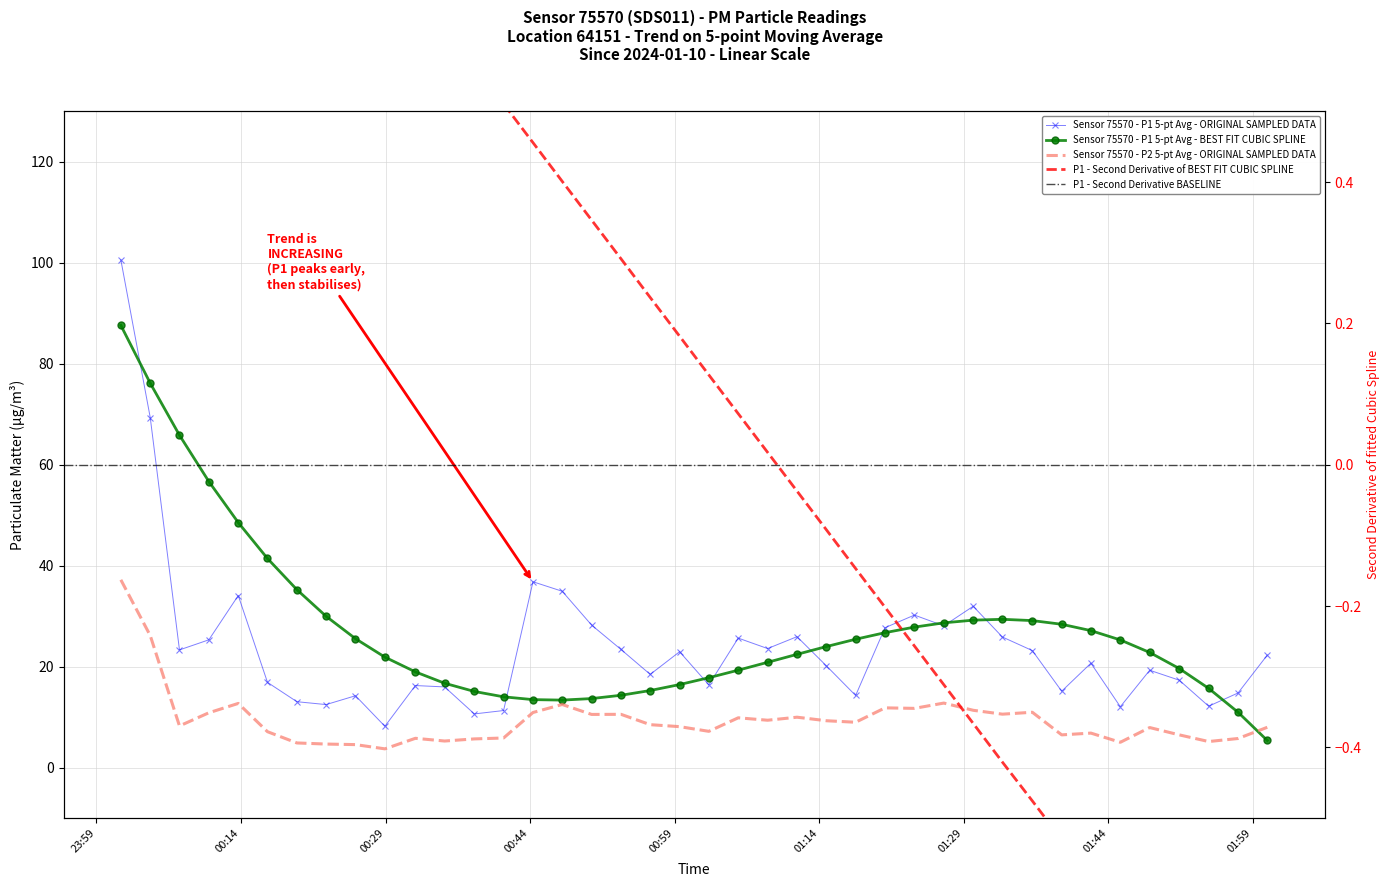

Reading left to right, what are all the values shown in this chart?

P1: 2024-01-10T00:01:32=100.6	2024-01-10T00:04:35=69.3	2024-01-10T00:07:37=23.3	2024-01-10T00:10:40=25.3	2024-01-10T00:13:43=34.1	2024-01-10T00:16:45=16.9	2024-01-10T00:19:48=13.1	2024-01-10T00:22:50=12.5	2024-01-10T00:25:53=14.2	2024-01-10T00:28:56=8.2	2024-01-10T00:32:06=16.3	2024-01-10T00:35:08=16.0	2024-01-10T00:38:13=10.7	2024-01-10T00:41:15=11.3	2024-01-10T00:44:18=36.8	2024-01-10T00:47:20=35.0	2024-01-10T00:50:23=28.2	2024-01-10T00:53:26=23.4	2024-01-10T00:56:28=18.5	2024-01-10T00:59:31=23.0	2024-01-10T01:02:33=16.4	2024-01-10T01:05:36=25.7	2024-01-10T01:08:39=23.6	2024-01-10T01:11:42=25.9	2024-01-10T01:14:45=20.2	2024-01-10T01:17:47=14.3	2024-01-10T01:20:50=27.7	2024-01-10T01:23:53=30.2	2024-01-10T01:26:56=28.1	2024-01-10T01:29:59=32.0	2024-01-10T01:33:01=25.9	2024-01-10T01:36:07=23.2	2024-01-10T01:39:10=15.2	2024-01-10T01:42:12=20.7	2024-01-10T01:45:15=12.1	2024-01-10T01:48:18=19.3	2024-01-10T01:51:22=17.3	2024-01-10T01:54:25=12.2	2024-01-10T01:57:28=14.8	2024-01-10T02:00:30=22.3
P2: 2024-01-10T00:01:32=37.2	2024-01-10T00:04:35=26.2	2024-01-10T00:07:37=8.3	2024-01-10T00:10:40=10.9	2024-01-10T00:13:43=12.7	2024-01-10T00:16:45=7.1	2024-01-10T00:19:48=4.9	2024-01-10T00:22:50=4.7	2024-01-10T00:25:53=4.6	2024-01-10T00:28:56=3.7	2024-01-10T00:32:06=5.8	2024-01-10T00:35:08=5.3	2024-01-10T00:38:13=5.7	2024-01-10T00:41:15=5.9	2024-01-10T00:44:18=10.9	2024-01-10T00:47:20=12.5	2024-01-10T00:50:23=10.6	2024-01-10T00:53:26=10.6	2024-01-10T00:56:28=8.5	2024-01-10T00:59:31=8.1	2024-01-10T01:02:33=7.2	2024-01-10T01:05:36=9.9	2024-01-10T01:08:39=9.4	2024-01-10T01:11:42=10.0	2024-01-10T01:14:45=9.3	2024-01-10T01:17:47=9.0	2024-01-10T01:20:50=11.8	2024-01-10T01:23:53=11.8	2024-01-10T01:26:56=12.8	2024-01-10T01:29:59=11.4	2024-01-10T01:33:01=10.6	2024-01-10T01:36:07=11.0	2024-01-10T01:39:10=6.5	2024-01-10T01:42:12=6.8	2024-01-10T01:45:15=5.0	2024-01-10T01:48:18=8.0	2024-01-10T01:51:22=6.5	2024-01-10T01:54:25=5.2	2024-01-10T01:57:28=5.8	2024-01-10T02:00:30=8.0